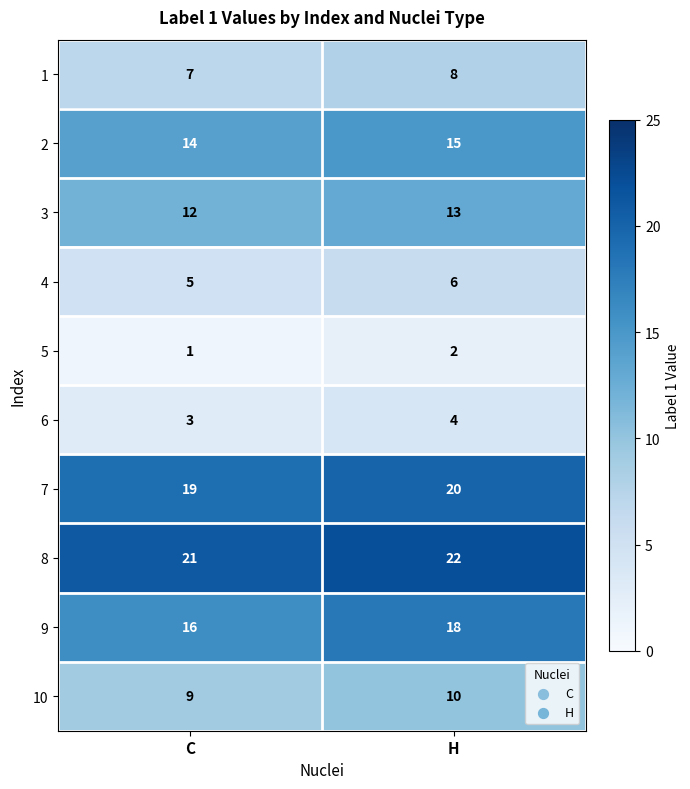

What is the maximum value shown in the chart?

22